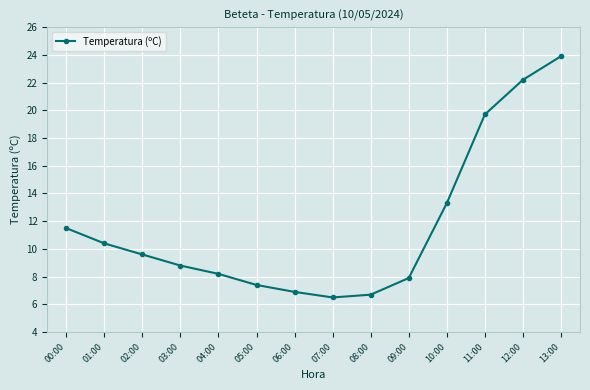

What is the label of the 11th point from the left?

10:00